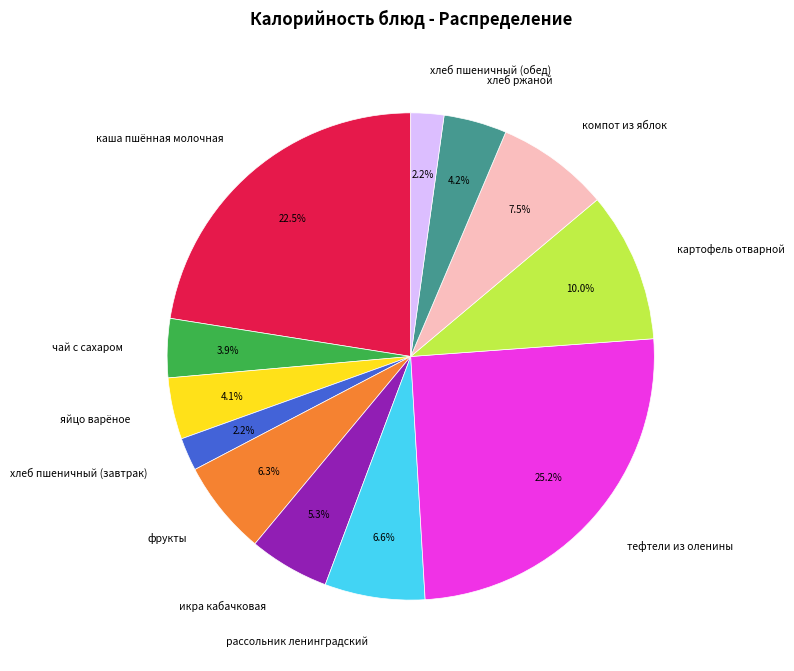

Which slice is the largest?

тефтели из оленины